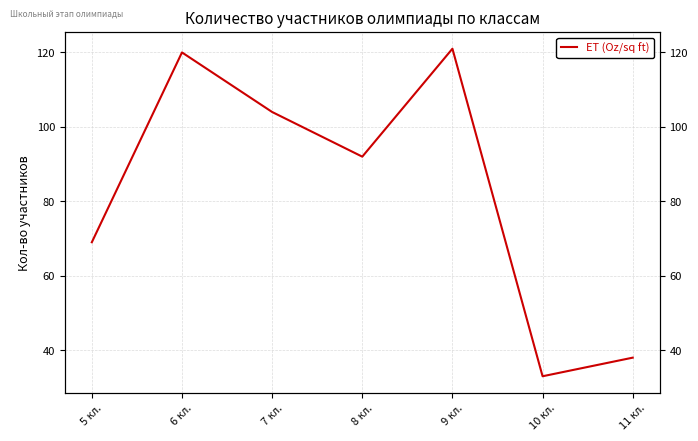

Which label corresponds to the smallest value in the chart?

10 кл.